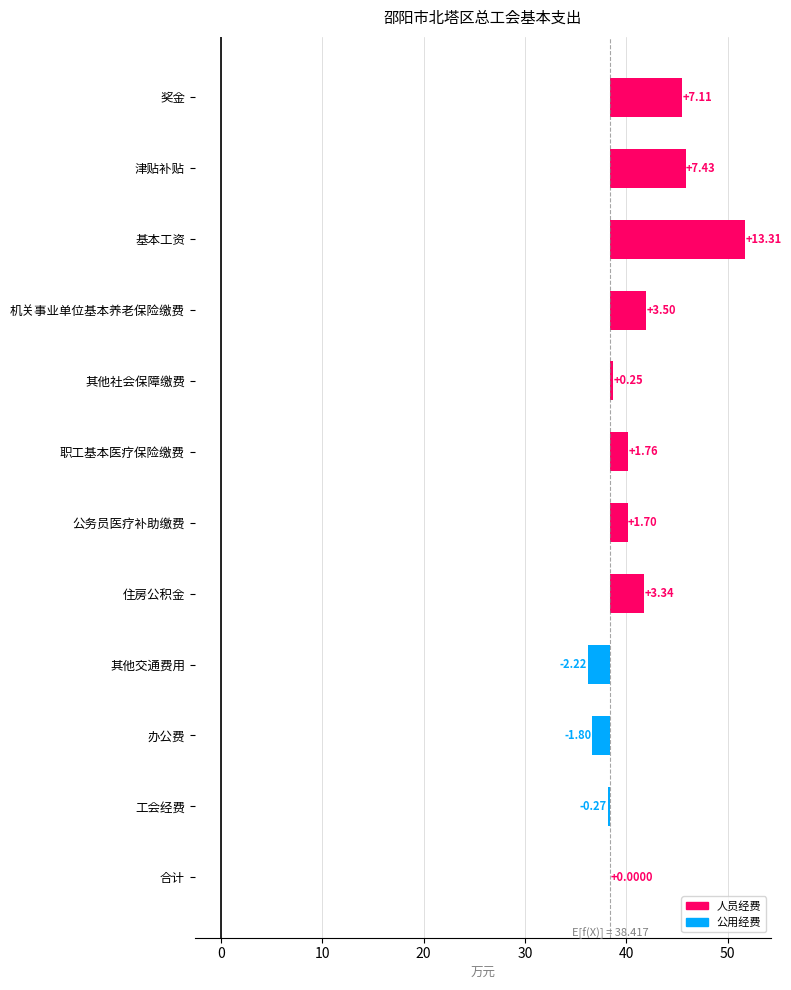

How many values exceed 1?

7